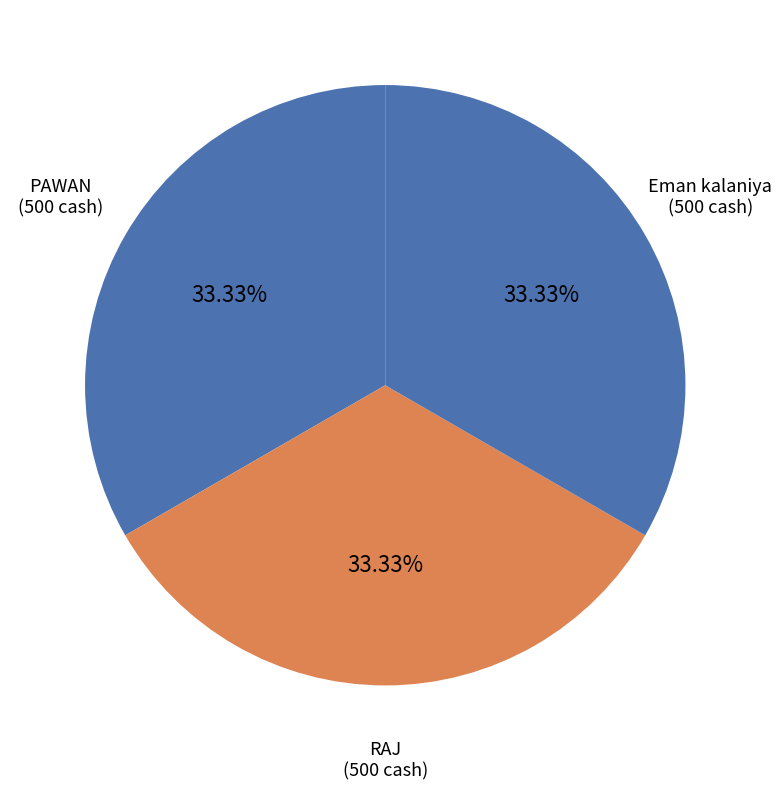

Is the sum of RAJ and PAWAN greater than half?

Yes